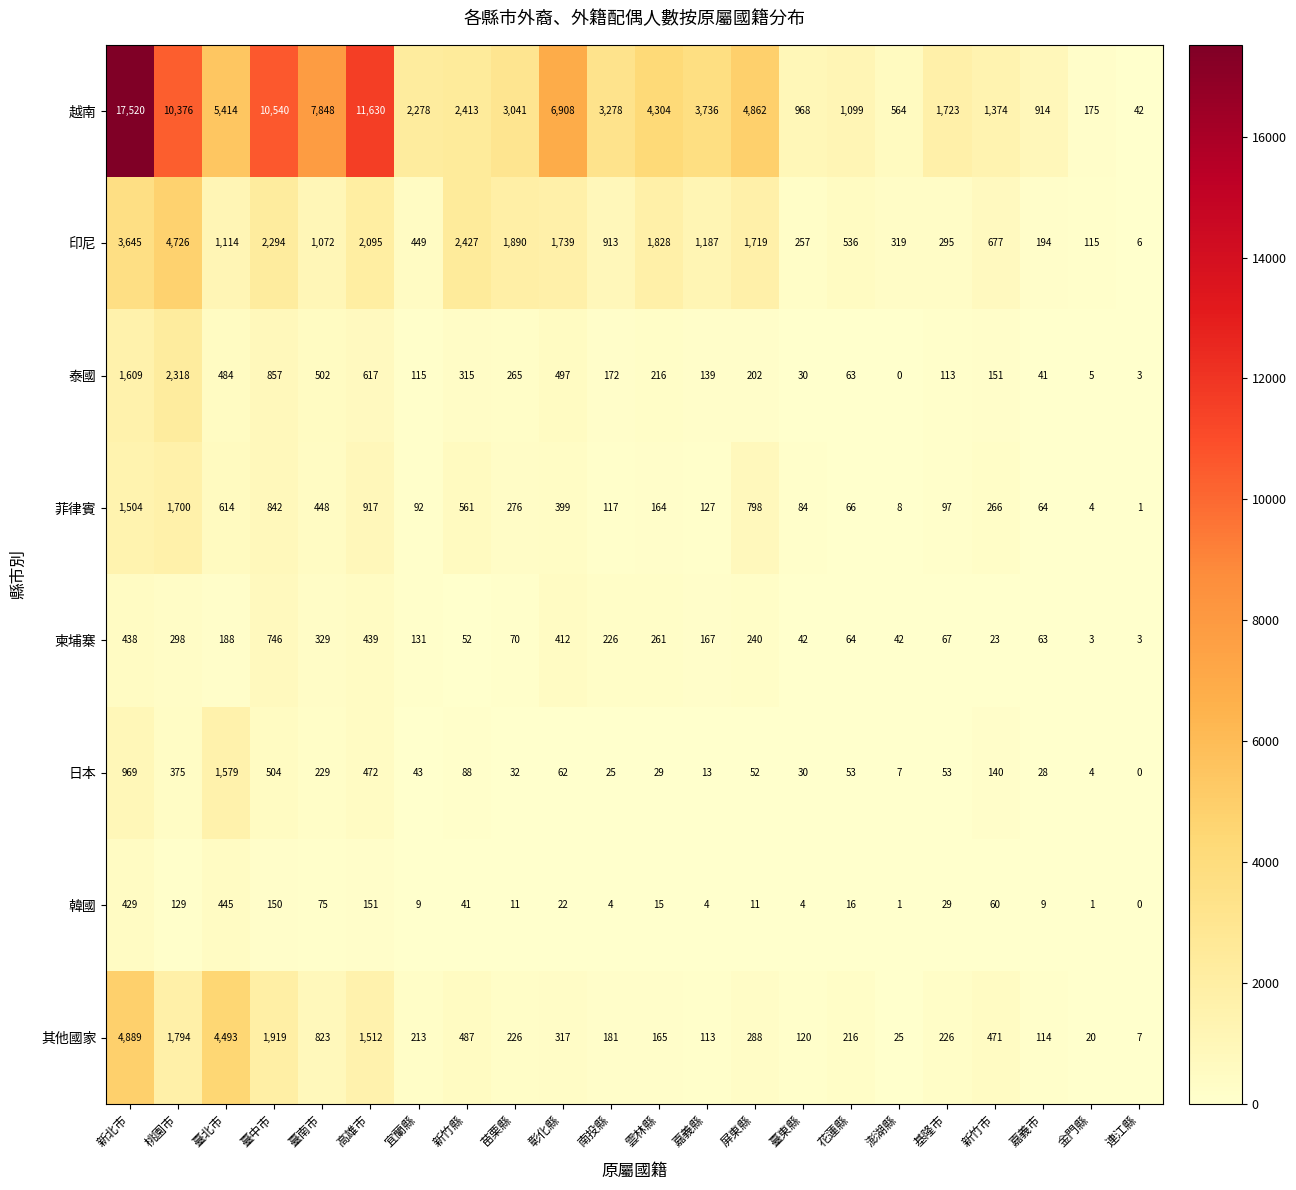

How many categories are shown in the chart?

22